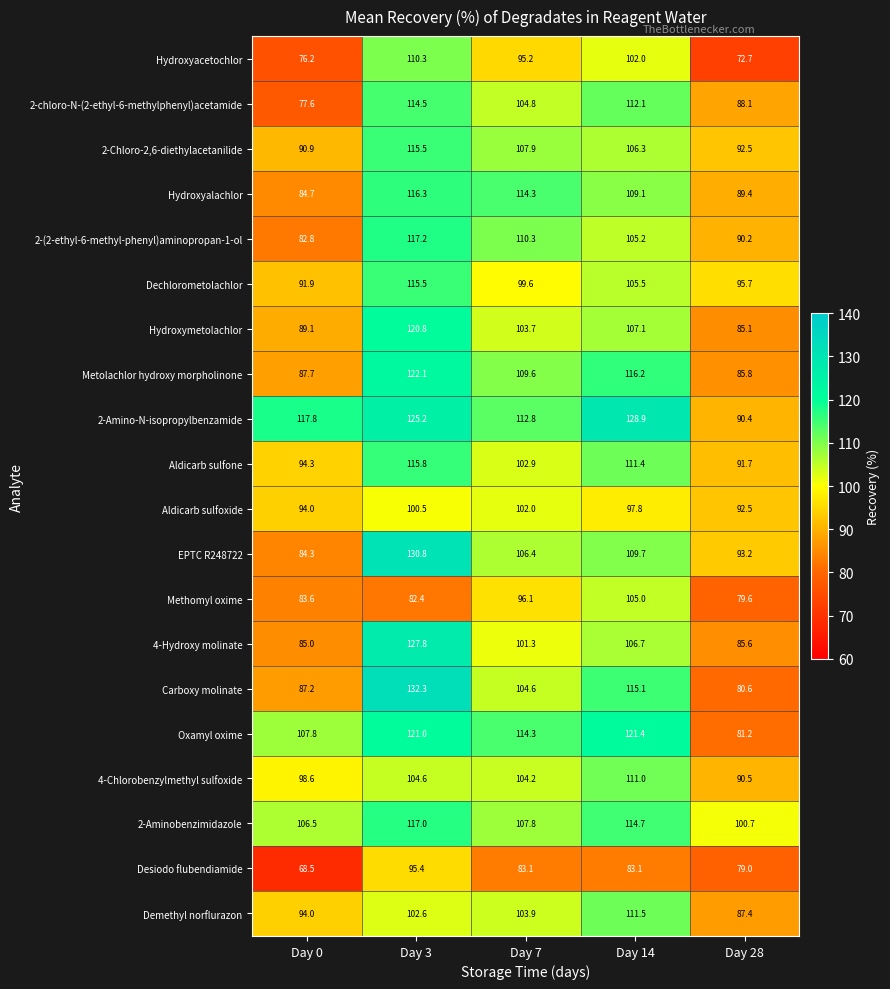

At which label is 2-(2-ethyl-6-methyl-phenyl)aminopropan-1-ol closest to 100?

Day 14